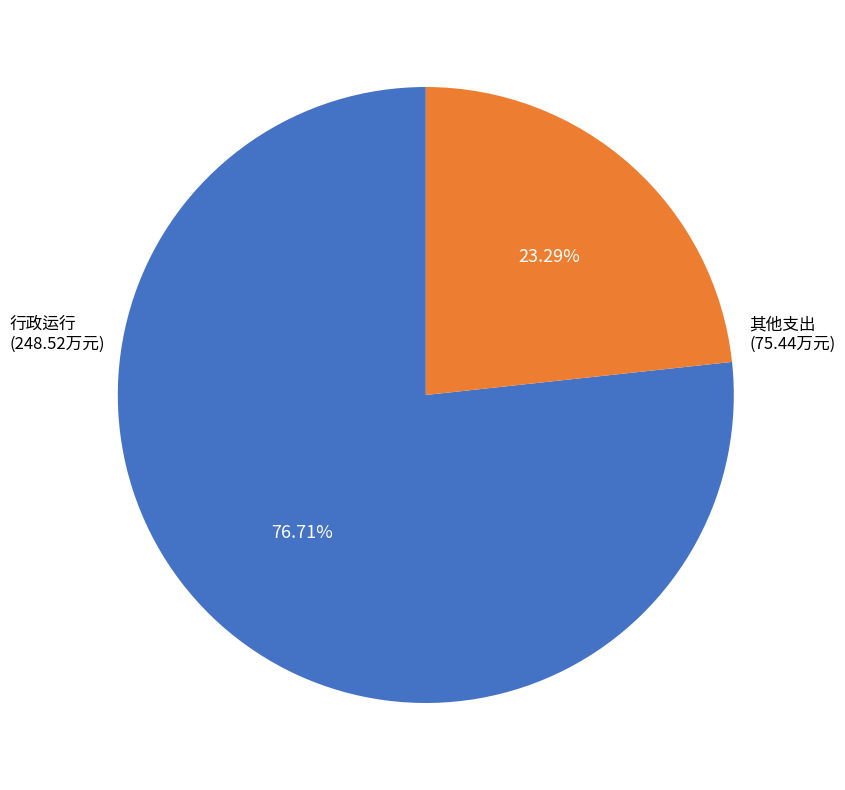

Is there any slice that represents more than half of the pie?

Yes